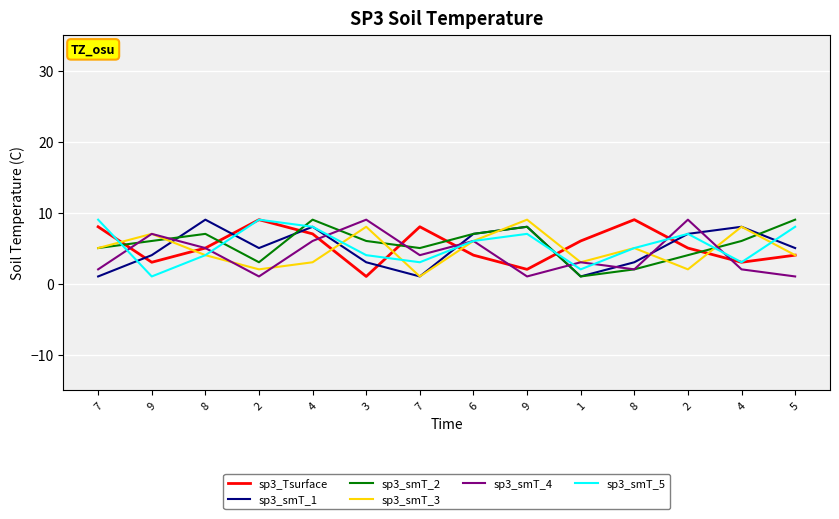

Rank the series by their maximum value, from highest to lowest.

sp3_Tsurface, sp3_smT_1, sp3_smT_2, sp3_smT_3, sp3_smT_4, sp3_smT_5